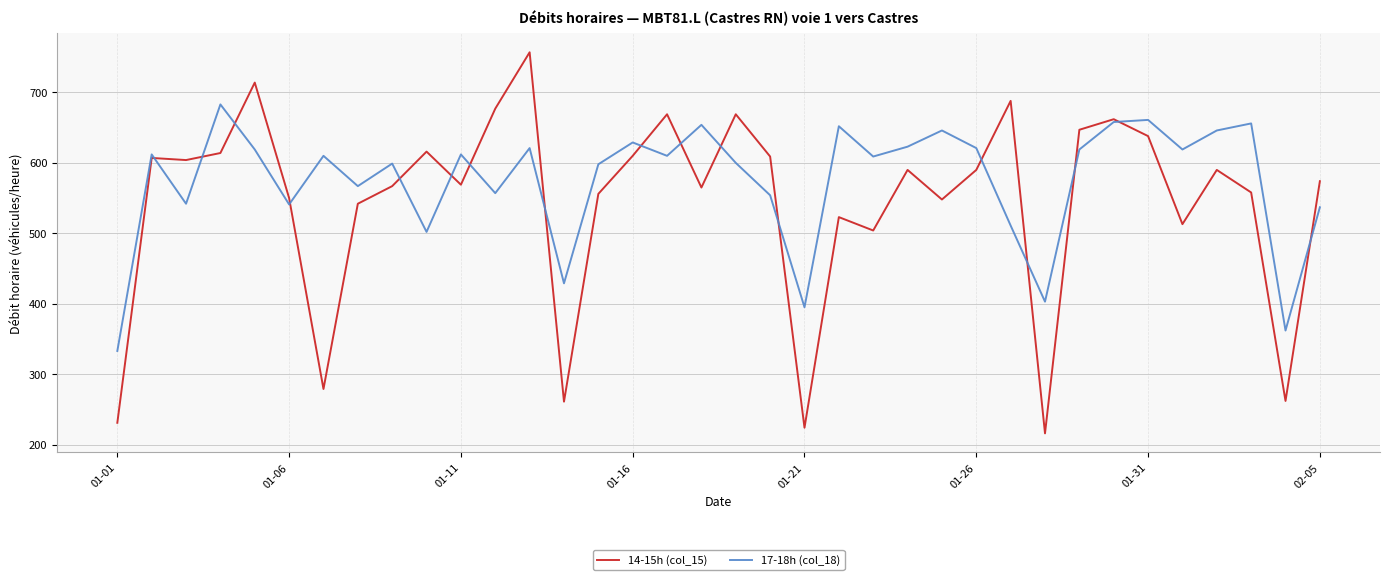

What is the minimum value for 14-15h (col_15)?

216